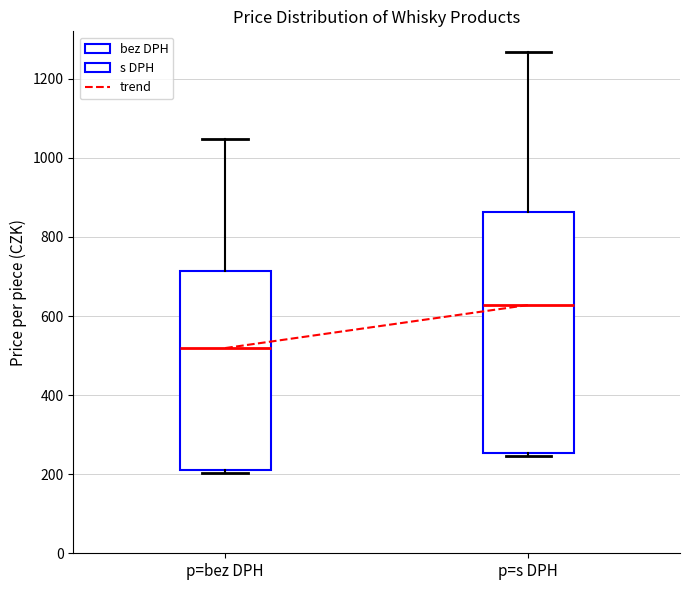

Where is the lower edge of the box for p=bez DPH on the y-axis? The values are not printed on the chart, so give them approximately, as read against the axis.

200